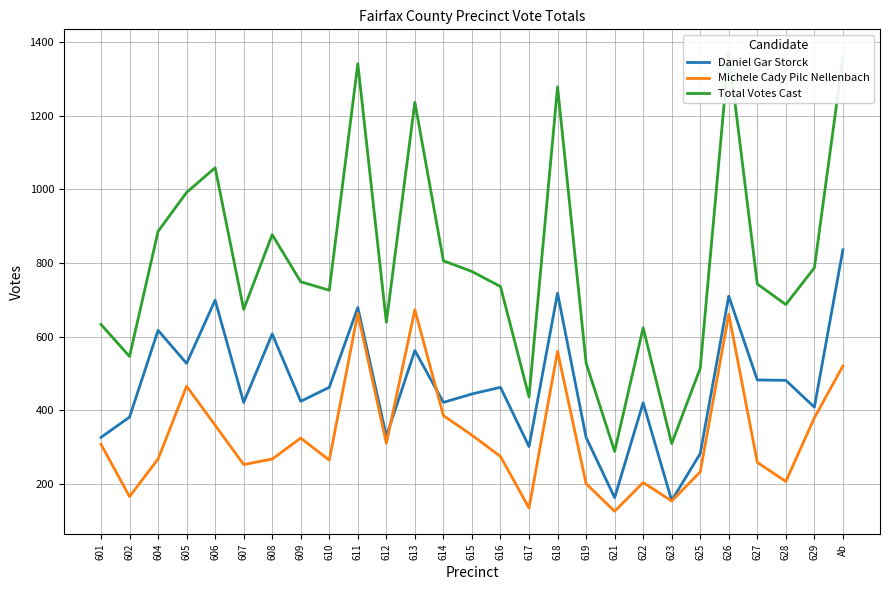

Is it true that Daniel Gar Storck equals 421 at 614?

True